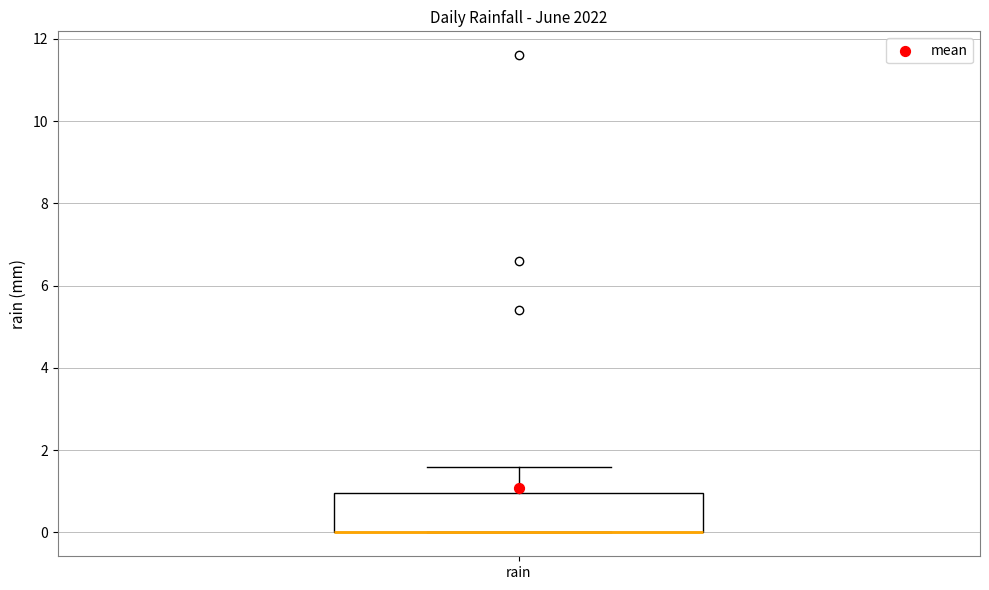

Read this box plot against the y-axis: the position of the median line, the range covered by the box, and the ends of both whiskers. The values are not printed on the chart, so give them approximately, as read against the axis.

median 0.0 (drawn on the box's lower edge), box 0.0 to 1.0, whiskers 0.0 to 1.6